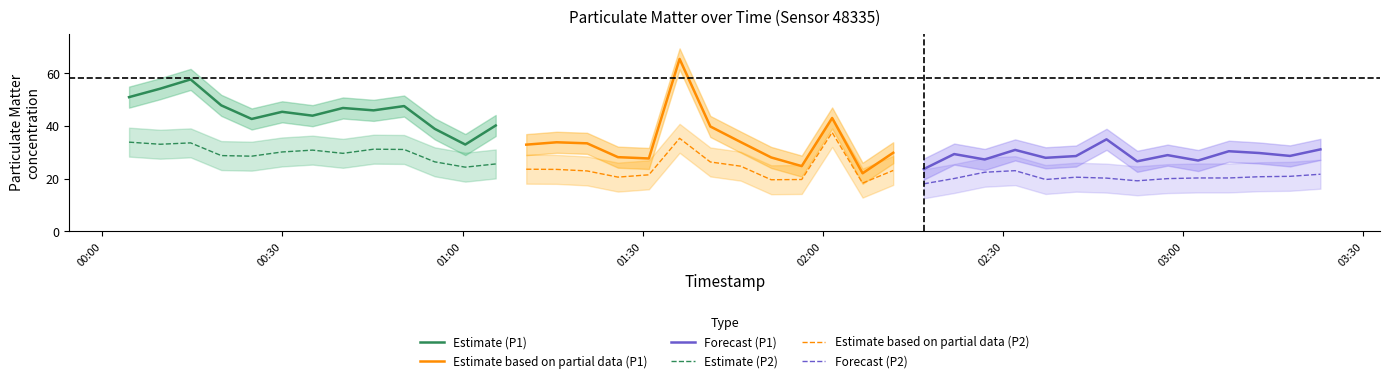

What is the minimum value for Estimate (P1)?

32.9